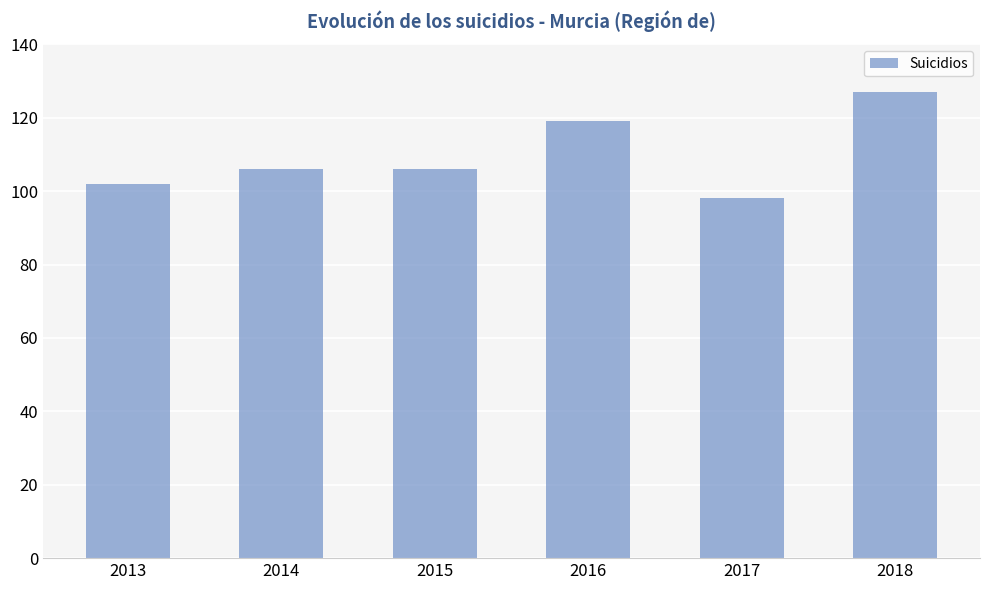

Reading right to left, transcribe all the data shown in this chart.

127	98	119	106	106	102